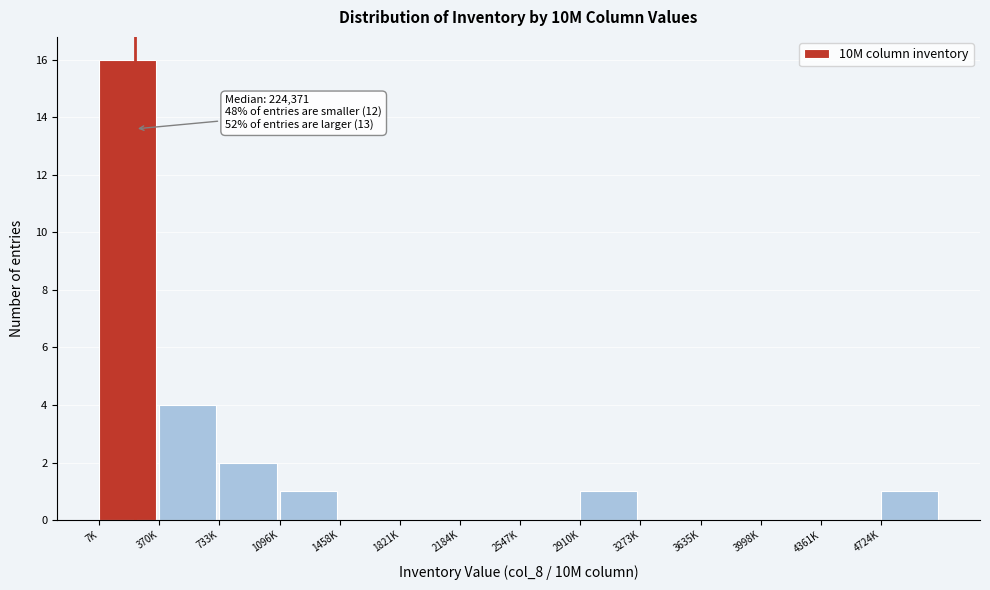

Reading right to left, extract all data points from this chart.

4724K=1	4361K=0	3998K=0	3635K=0	3273K=0	2910K=1	2547K=0	2184K=0	1821K=0	1458K=0	1096K=1	733K=2	370K=4	7K=16